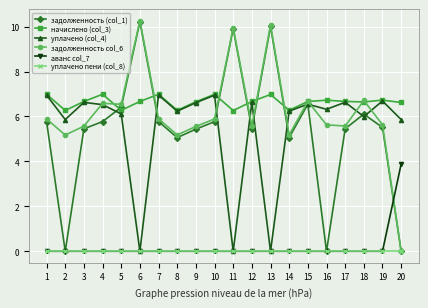

Between 3 and 18, which series saw the biggest shift?

задолженность col_6